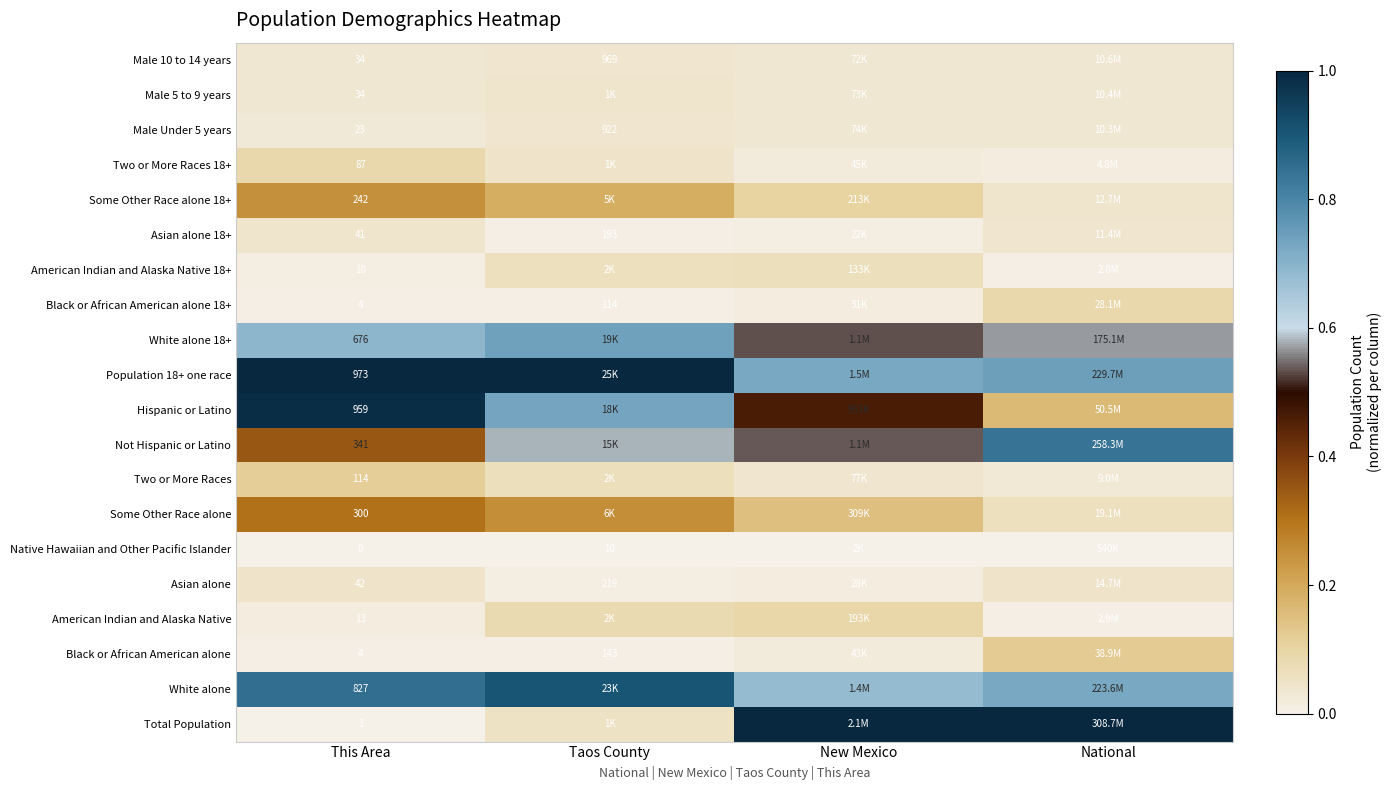

What is the difference between the highest and lowest values at This Area?

973.0